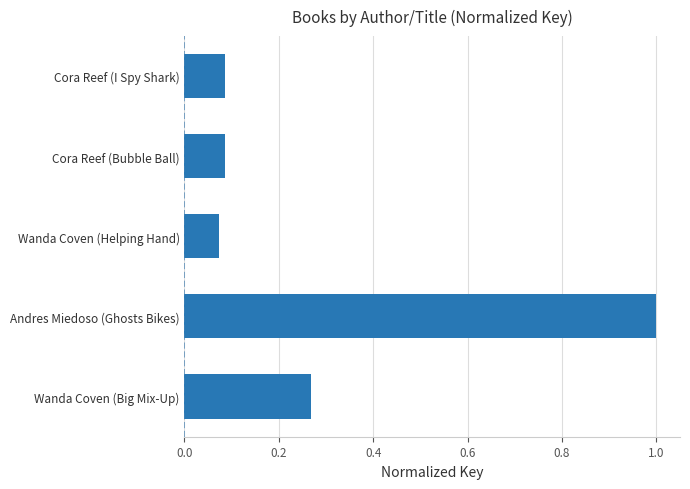

True or false: the data shows 1.7 at Andres Miedoso (Ghosts Bikes).

False